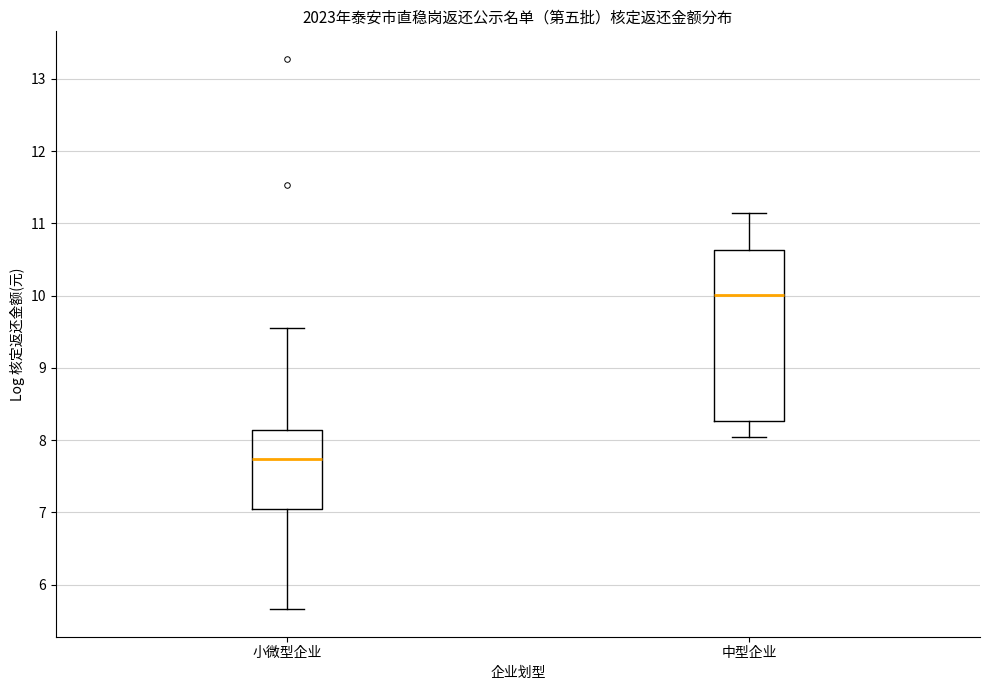

Where does the median line of the box for 中型企业 sit on the y-axis? The values are not printed on the chart, so give them approximately, as read against the axis.

10.0